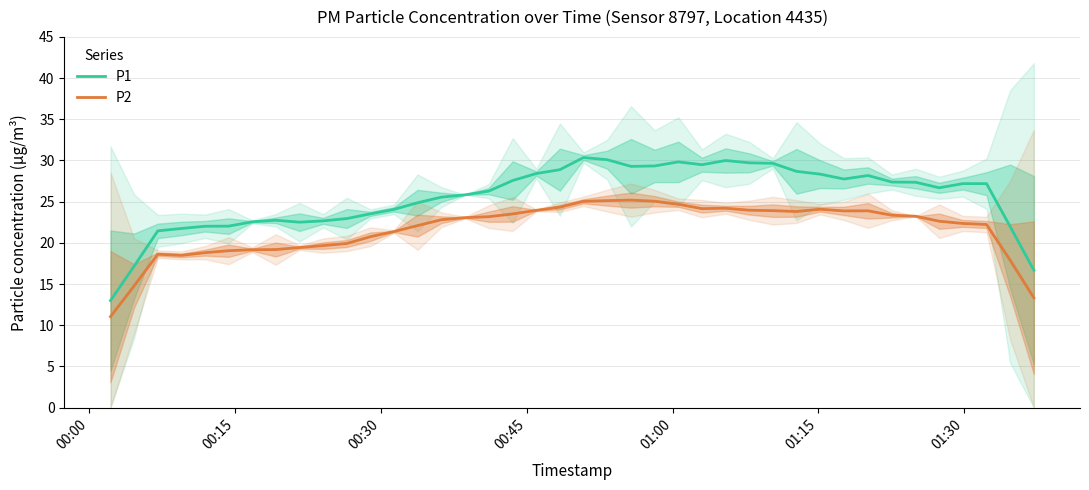

How many interior local valleys does the P1 series have?

5